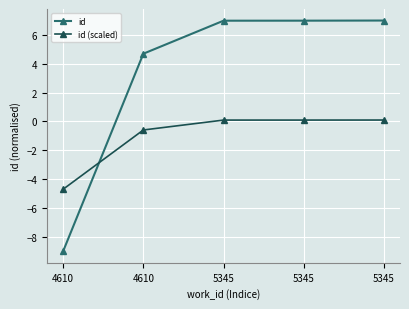

What is the difference between the maximum and minimum values in the id (scaled) series?

4.8